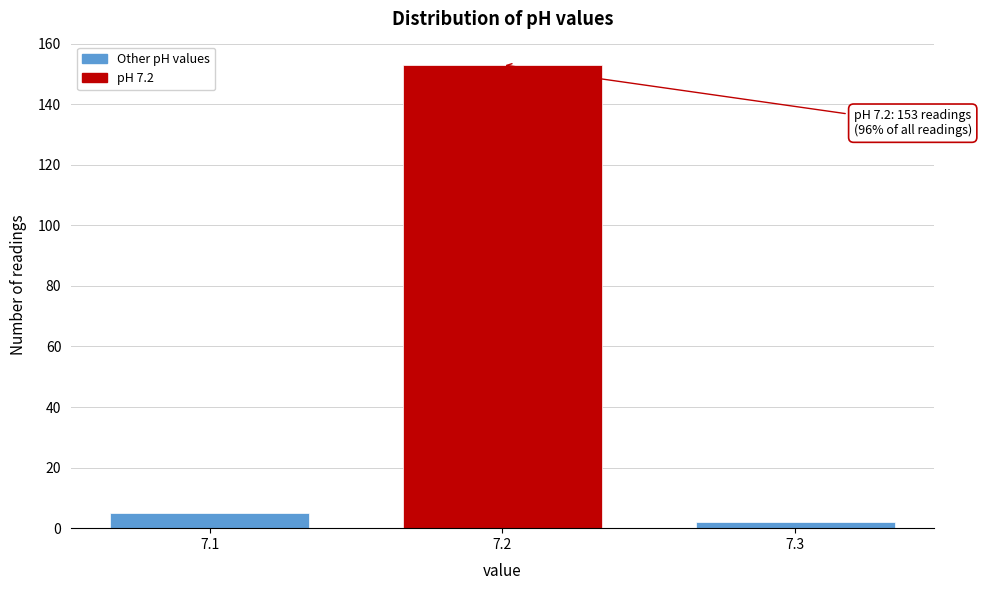

Which range on the x-axis has the tallest bar?

7.15 to 7.25